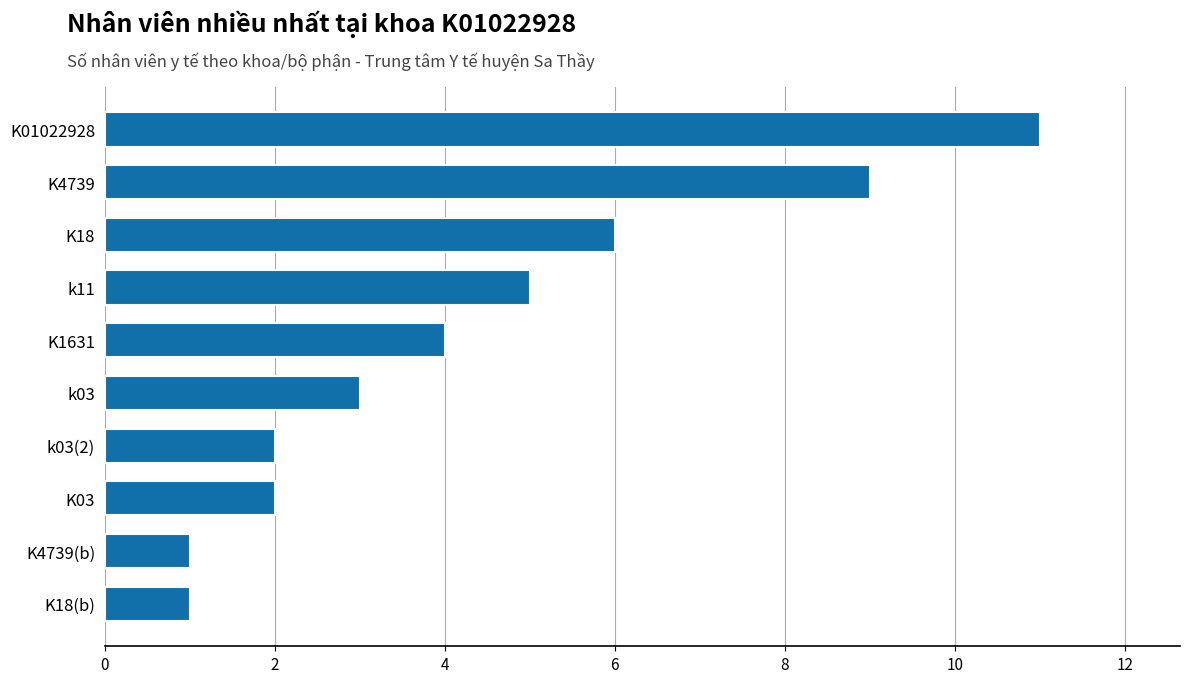

At which label is the value closest to 6?

K18